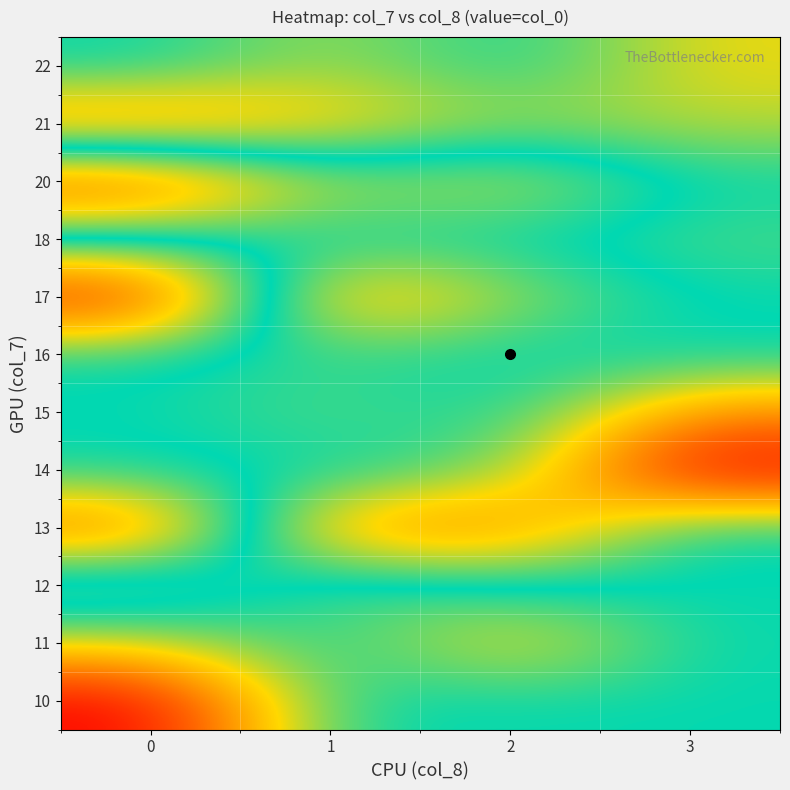

What is the total value across all series at 3?

7399.5